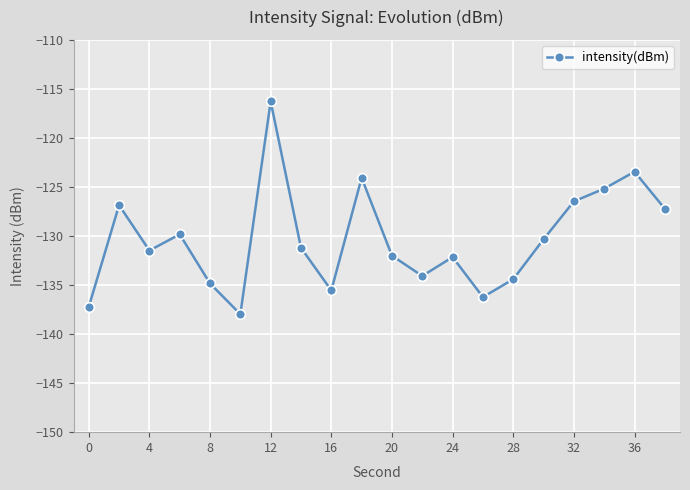

What is the maximum value shown in the chart?

-116.3